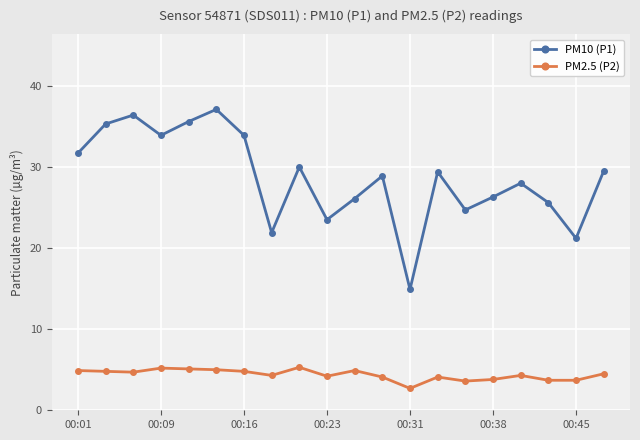

What is the greatest value displayed?

37.1